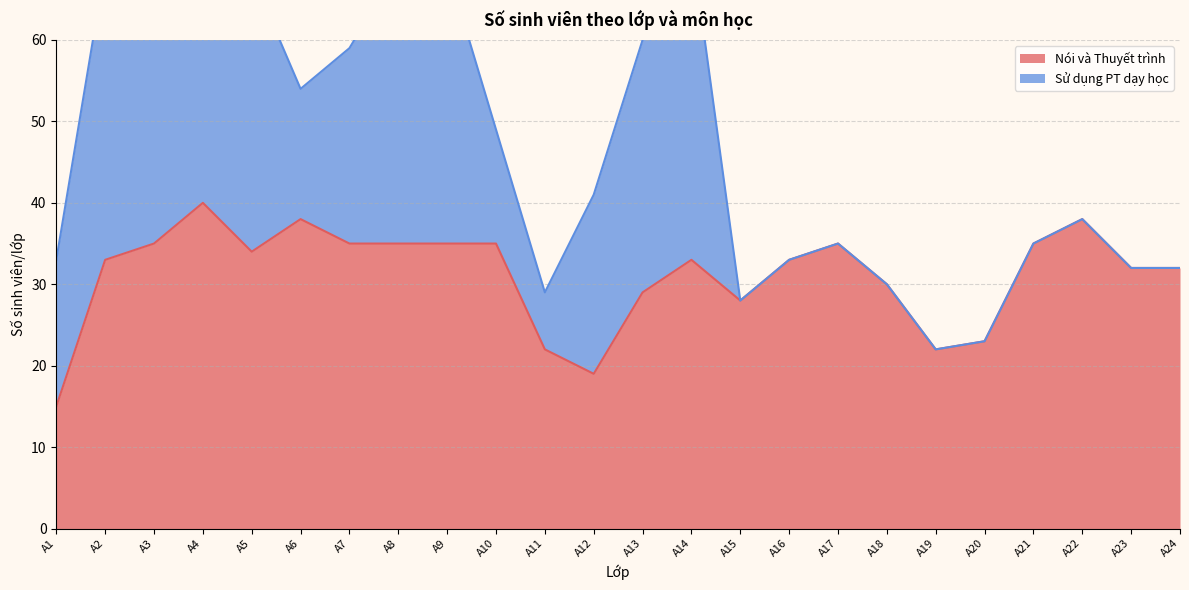

Which category has the highest value in the Nói và Thuyết trình series?

A4